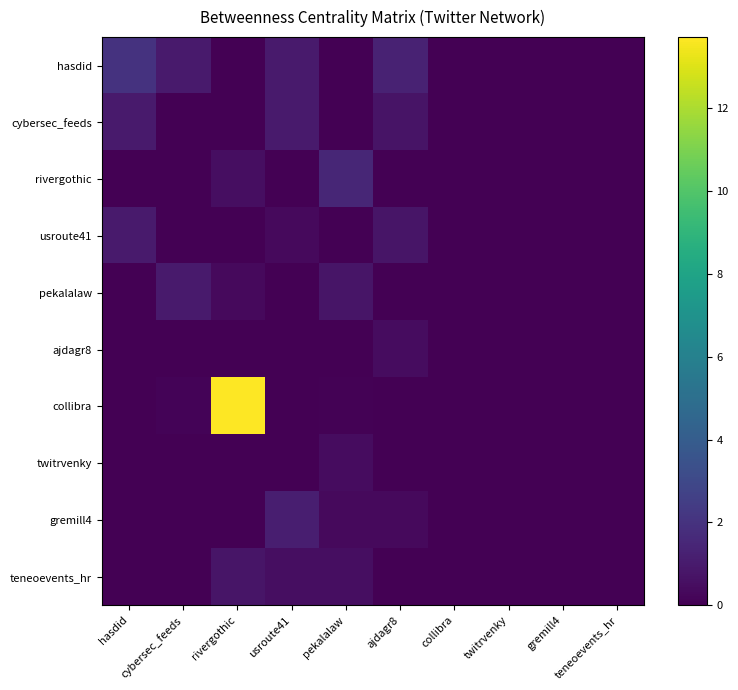

Which category has the lowest value across all series?

rivergothic